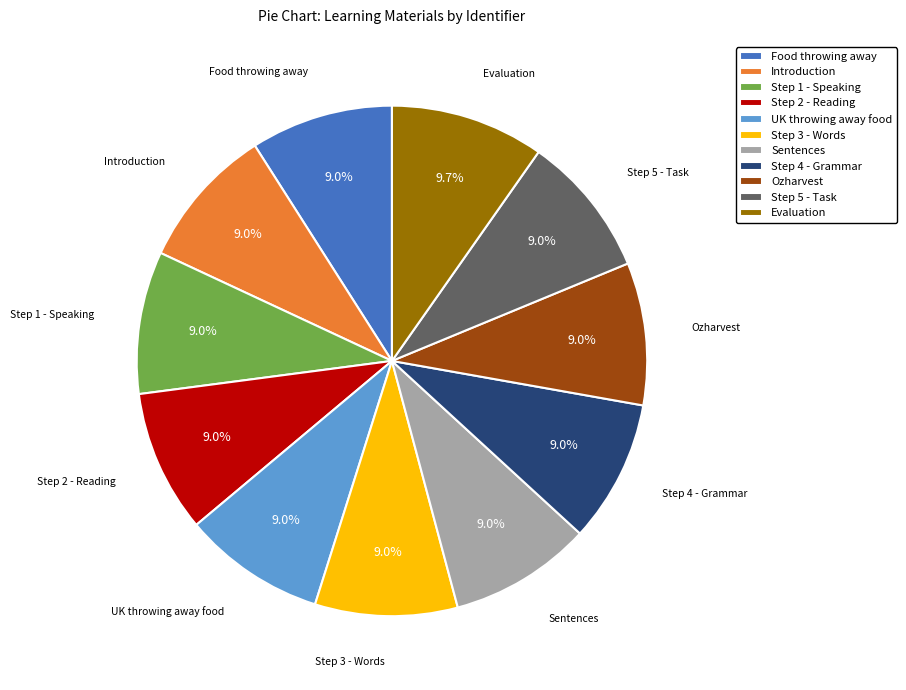

What percentage is NOT represented by Step 1 - Speaking?

91.0%